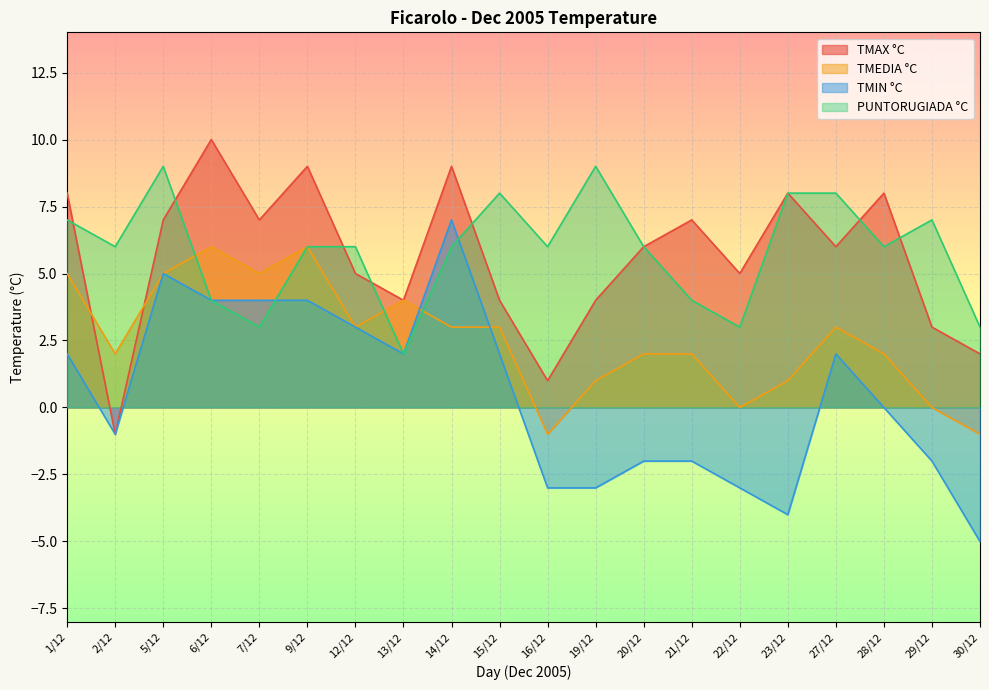

Reading left to right, extract all data points from this chart.

TMAX °C: 8	-1	7	10	7	9	5	4	9	4	1	4	6	7	5	8	6	8	3	2
TMEDIA °C: 5	2	5	6	5	6	3	4	3	3	-1	1	2	2	0	1	3	2	0	-1
TMIN °C: 2	-1	5	4	4	4	3	2	7	2	-3	-3	-2	-2	-3	-4	2	0	-2	-5
PUNTORUGIADA °C: 7	6	9	4	3	6	6	2	6	8	6	9	6	4	3	8	8	6	7	3